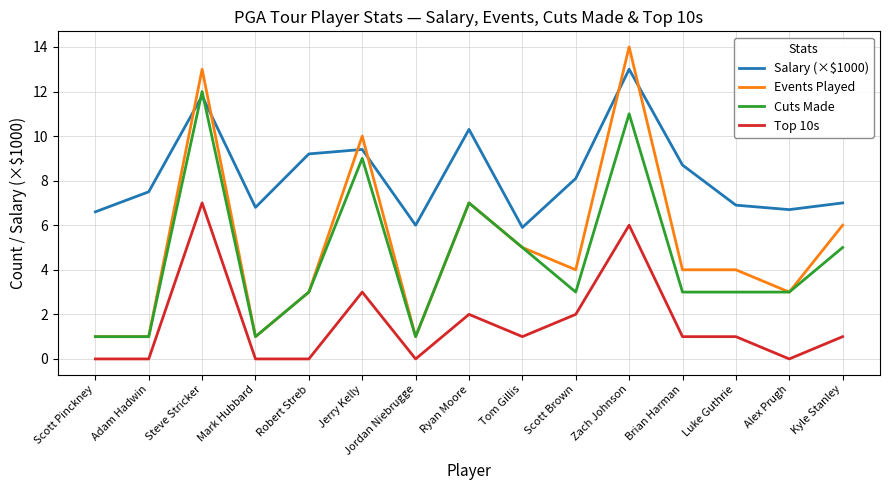

What is the highest value of the Top 10s series?

7.0